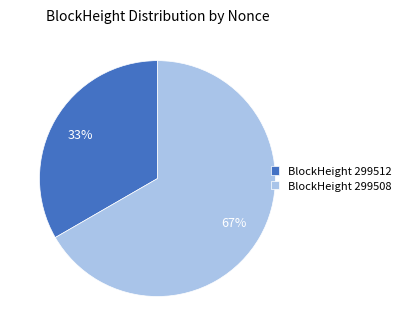

What percentage is the BlockHeight 299508 slice, to the nearest percent?

67%